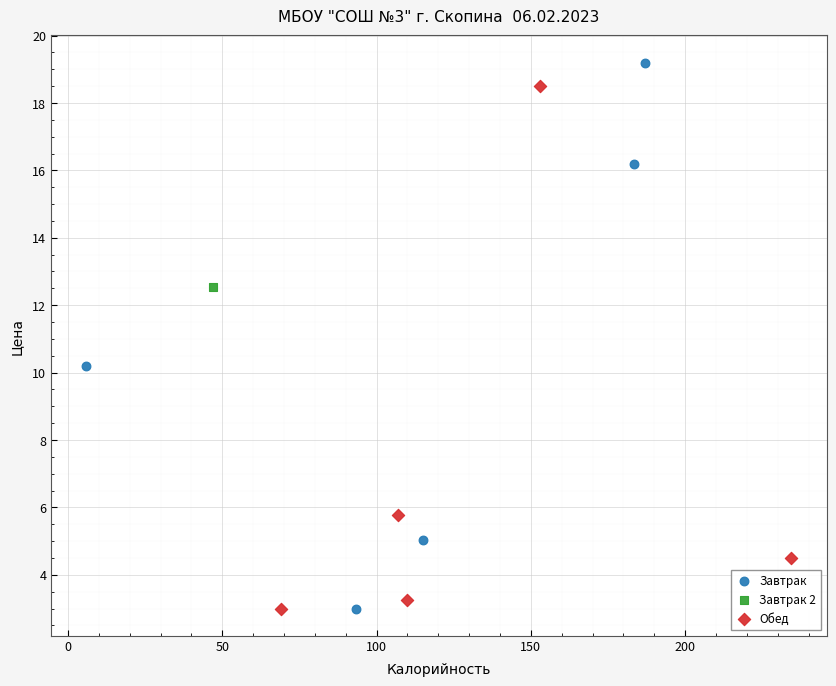

Which series reaches the maximum Y coordinate?

Завтрак